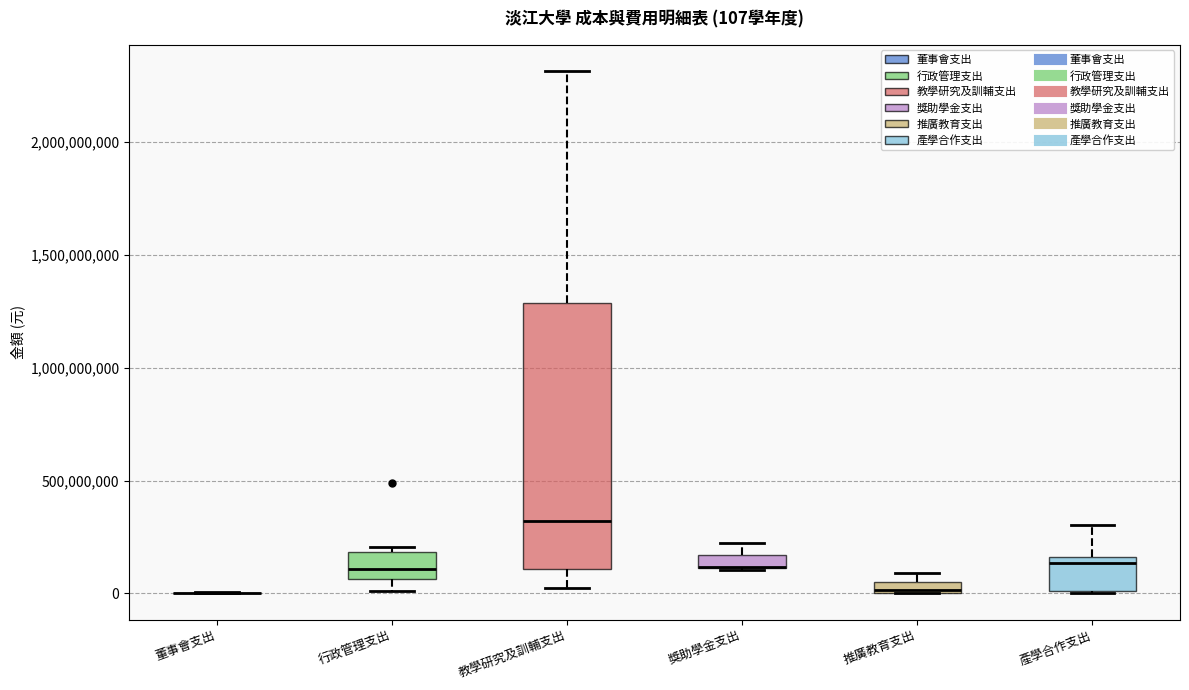

Which box is the tallest, from its lower edge to its upper edge?

教學研究及訓輔支出